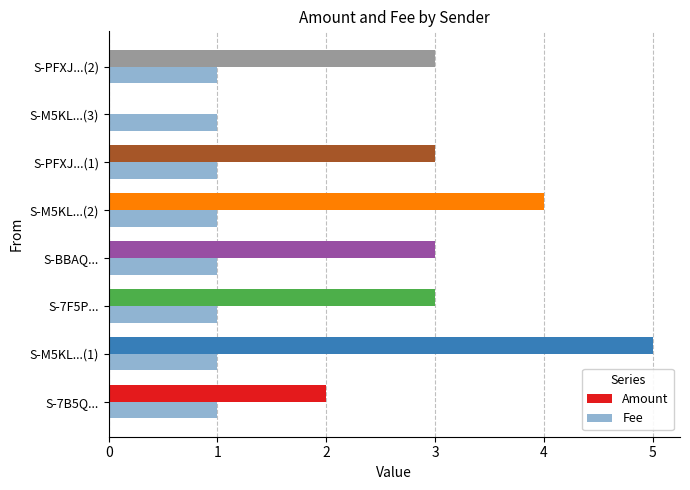

What is the sum of all Amount values?

23.0